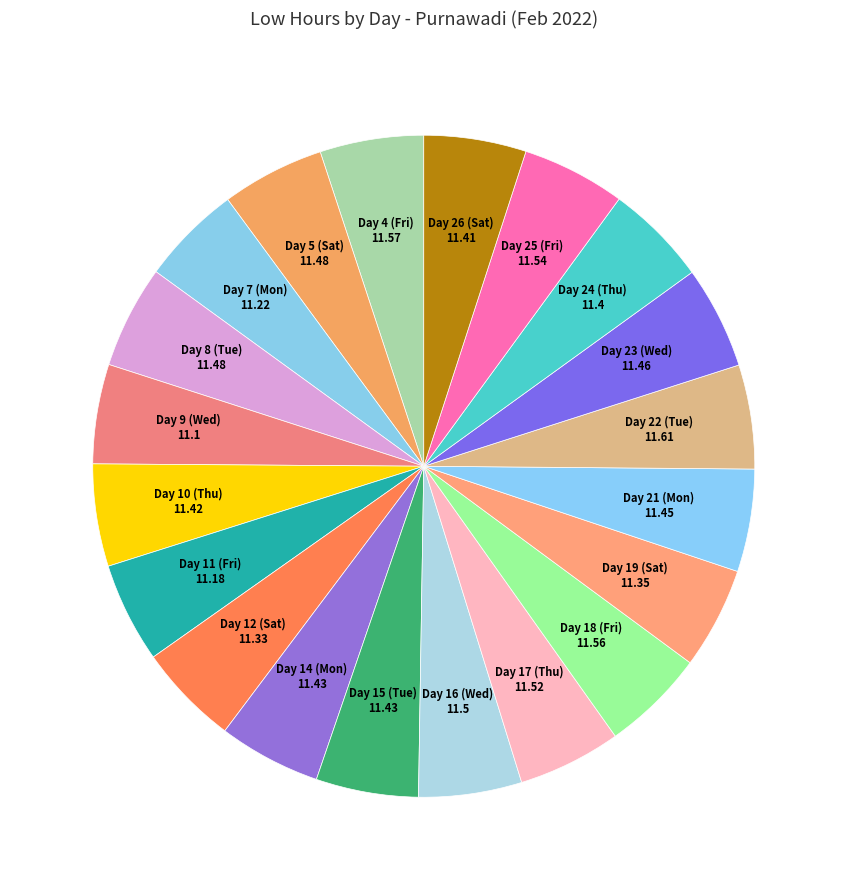

True or false: Day 25 (Fri) accounts for 1% of the total.

False